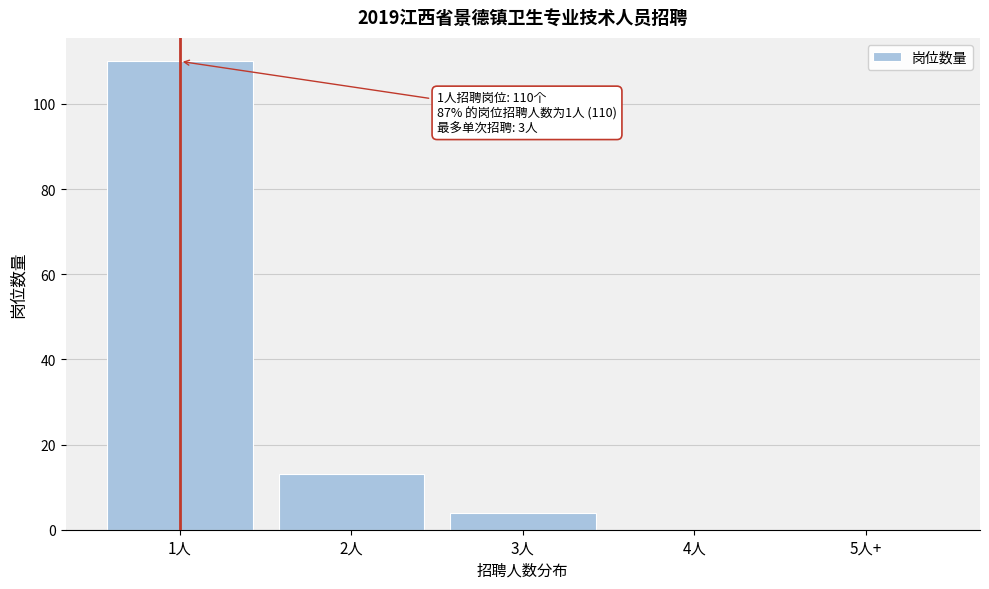

Reading right to left, what are all the values shown in this chart?

5人+=0	4人=0	3人=4	2人=13	1人=110